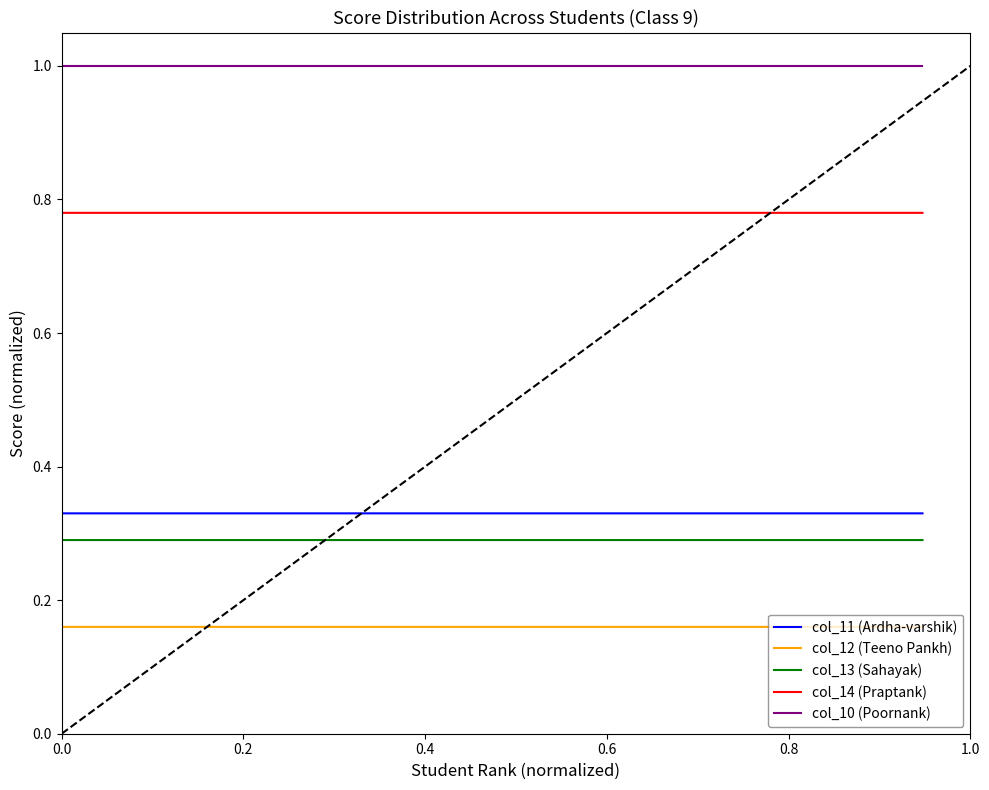

Is this an area chart (filled region under the line)?

No